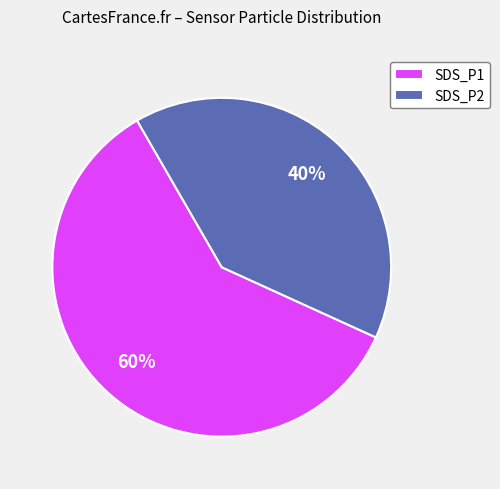

To the nearest percent, what is the difference between the largest and smallest slice percentages?

20%